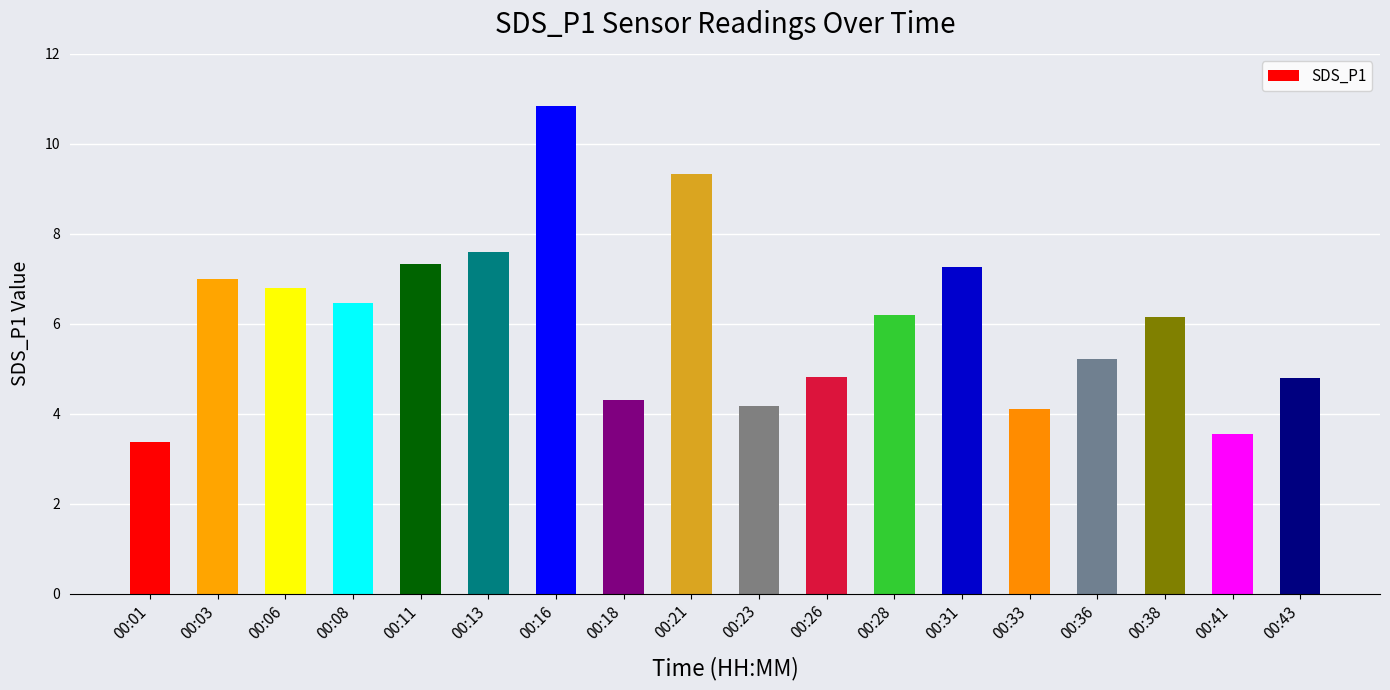

How many data points are less than 6?

8